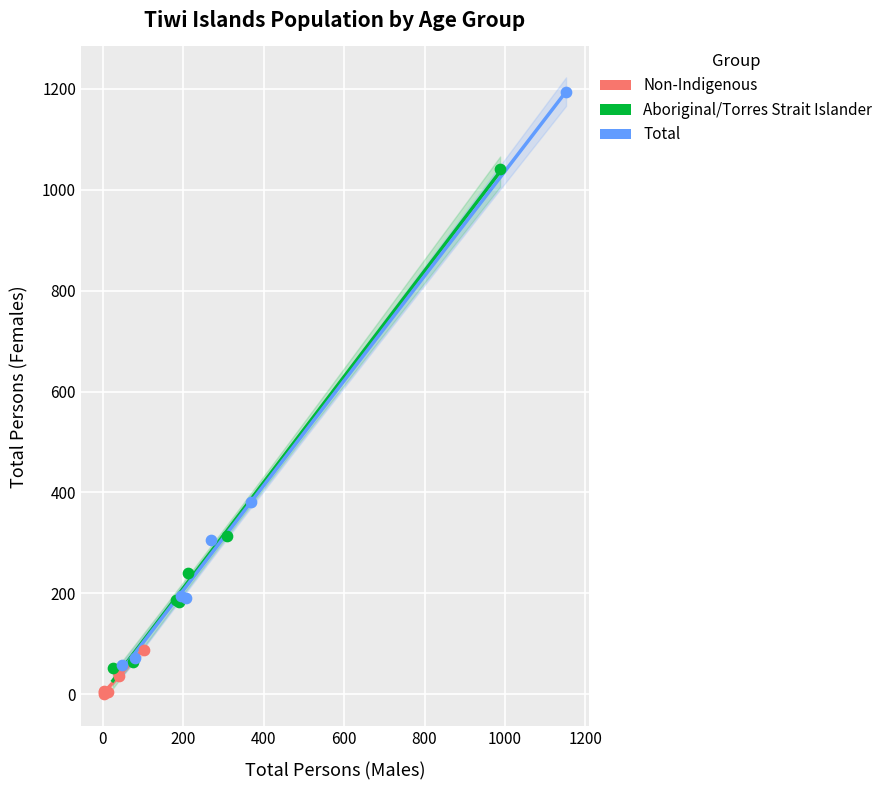

Which series reaches the minimum Y coordinate?

Non-Indigenous